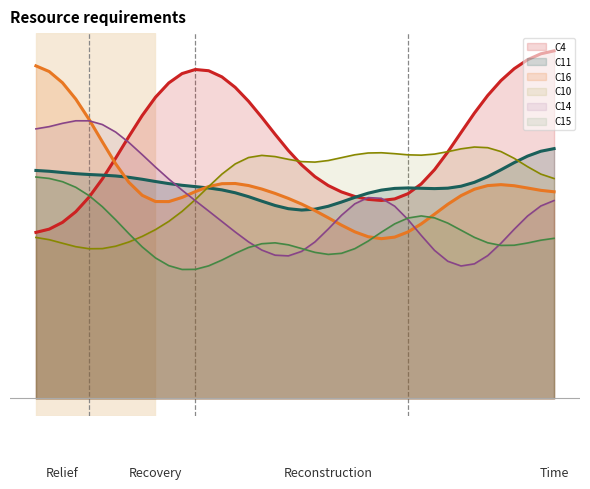

What is the difference between the maximum and minimum values in the C4 series?

15